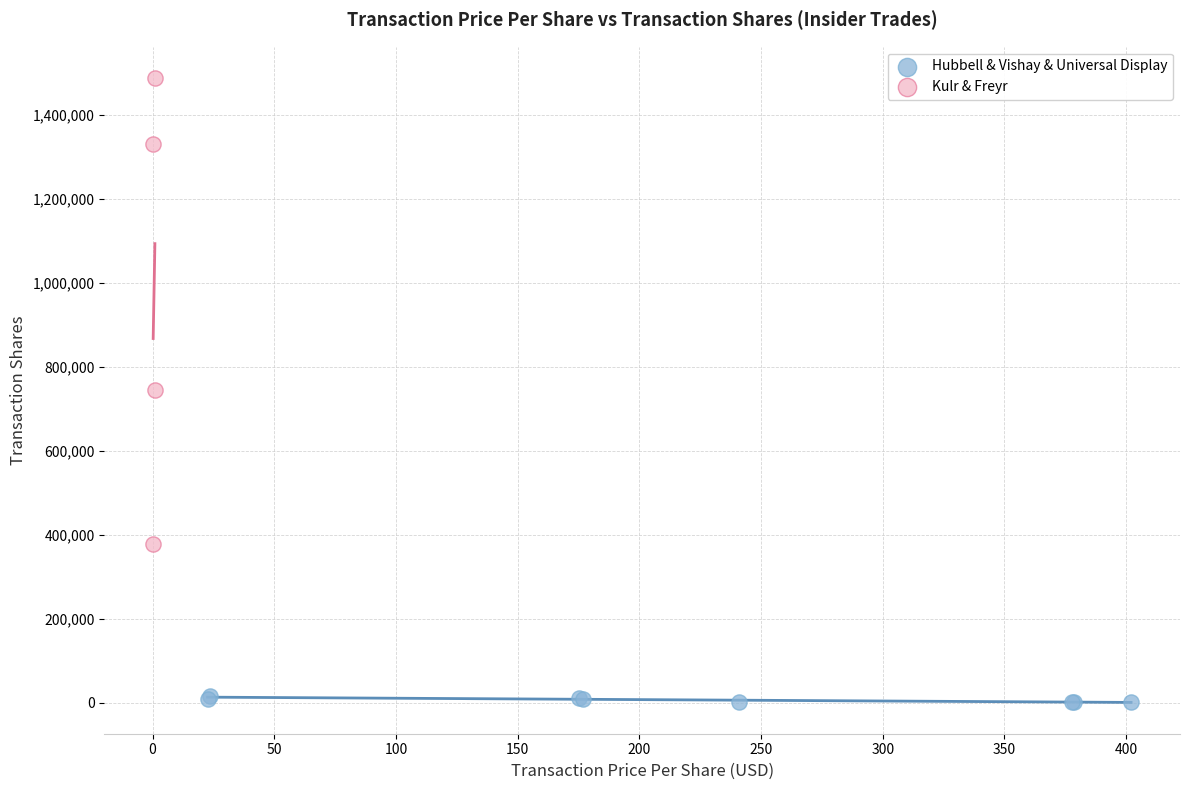

Which series has the widest spread of Y values?

Kulr & Freyr